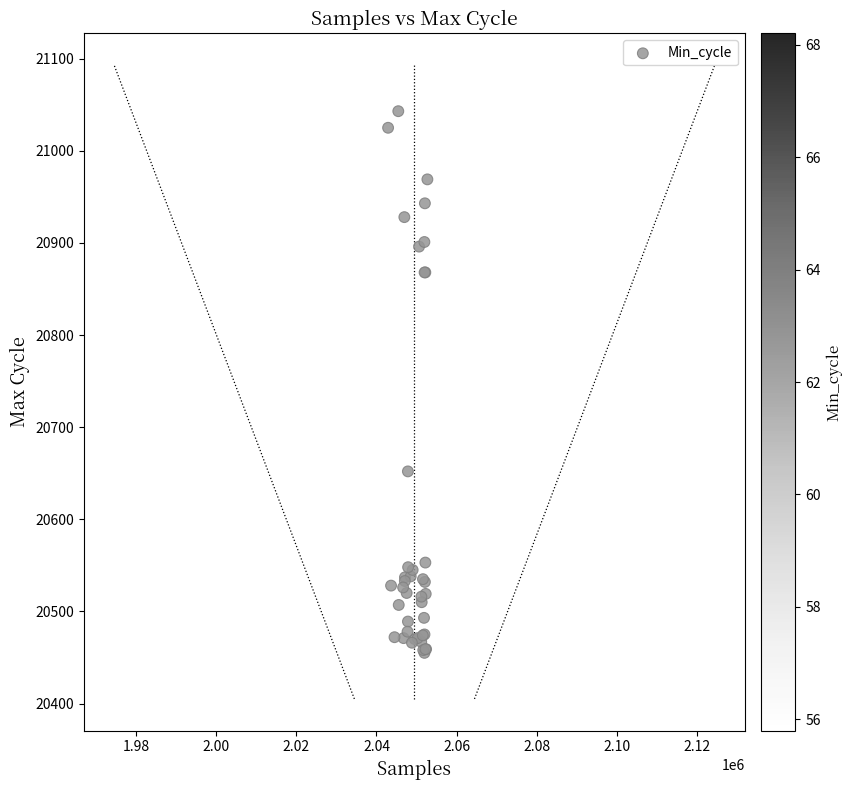

What Y value in the scatter plot is closest to 20749?

20652